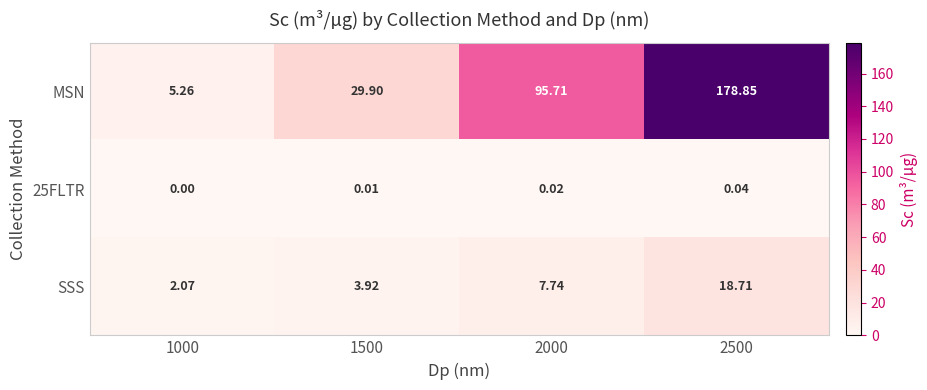

Is the value of SSS at 2500 greater than the value of 25FLTR at 2500?

Yes